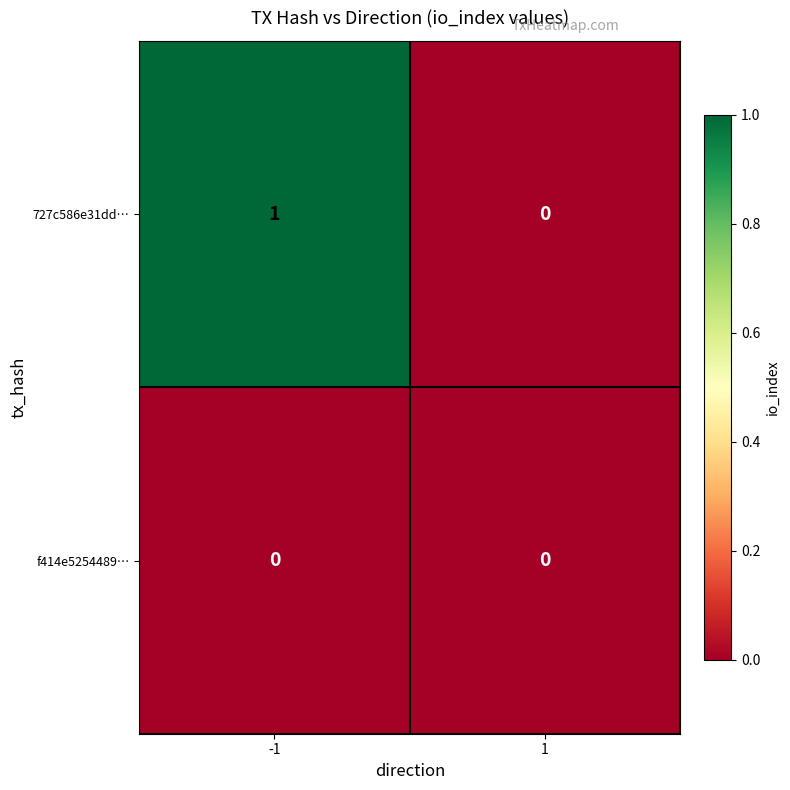

Which series changed the most between -1 and 1?

727c586e31dd…